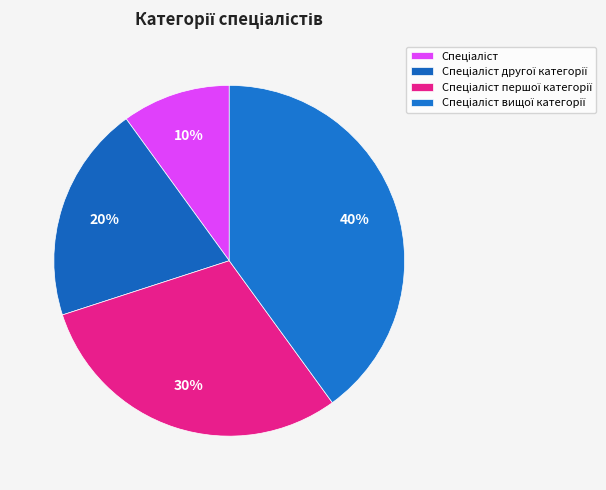

Does Спеціаліст другої категорії represent more than half of the total?

No